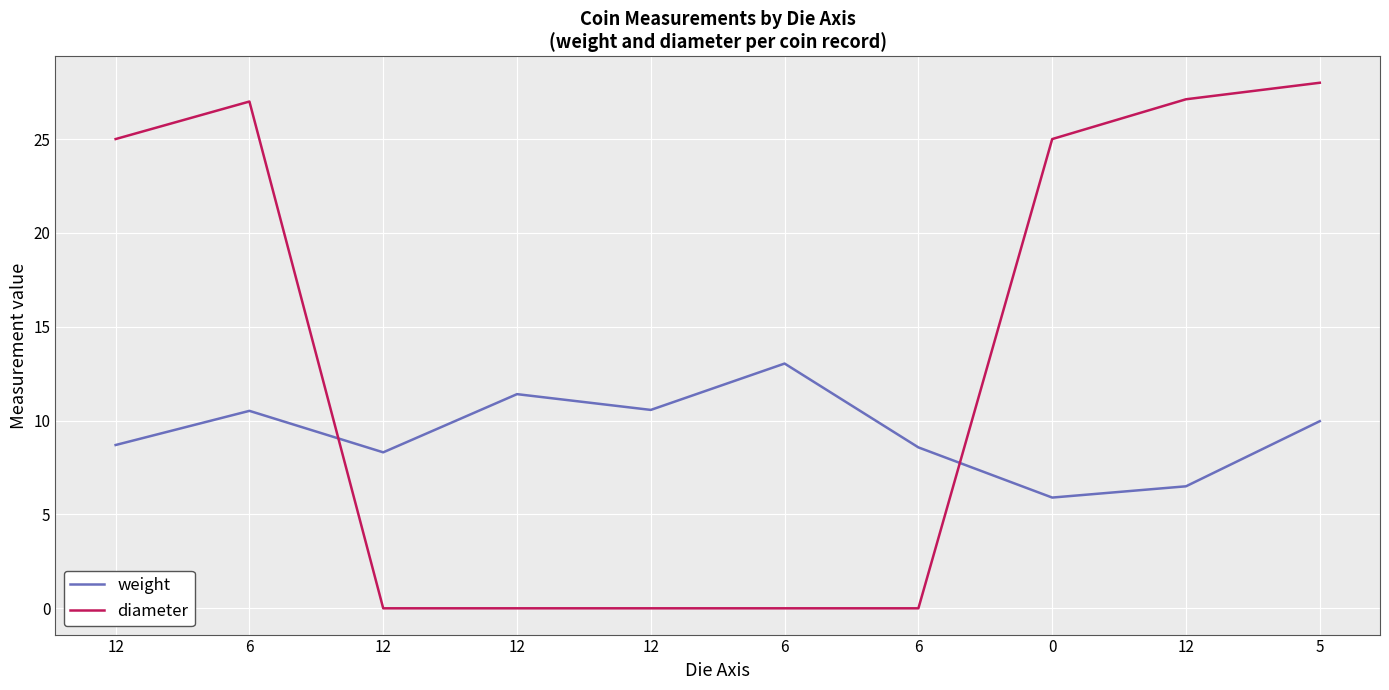

What are all the series names shown in the legend?

weight, diameter